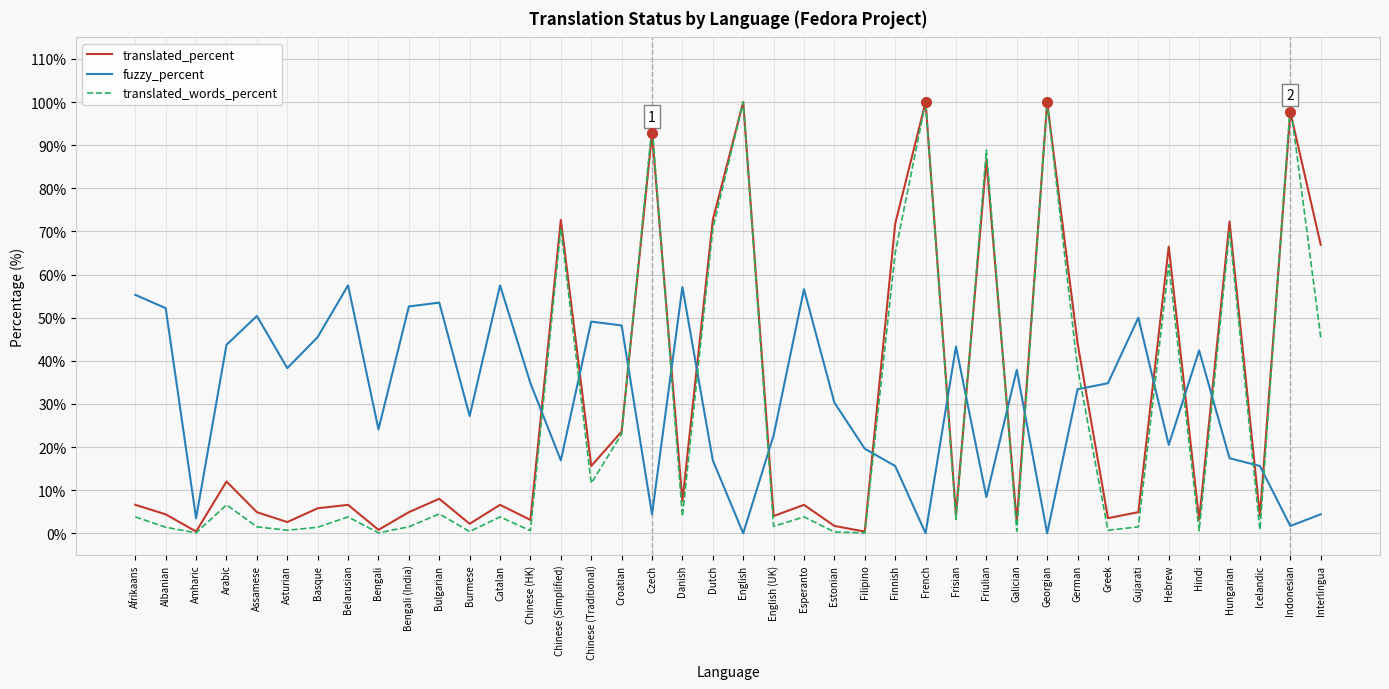

Where does the translated_percent series first go above 6?

Afrikaans